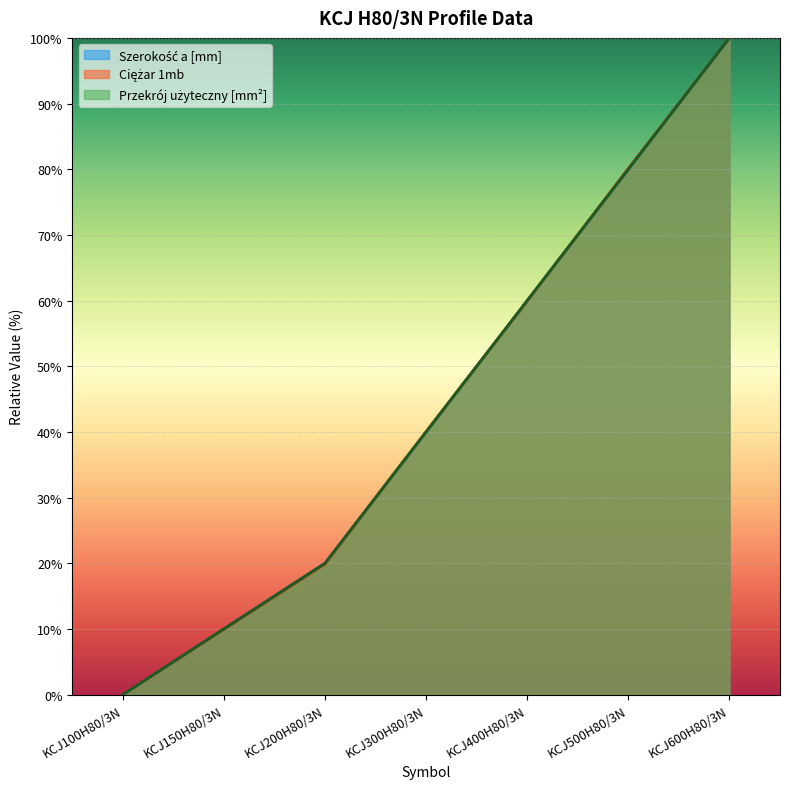

Is the value of Przekrój użyteczny [mm²] at KCJ150H80/3N greater than the value of Ciężar 1mb at KCJ600H80/3N?

No